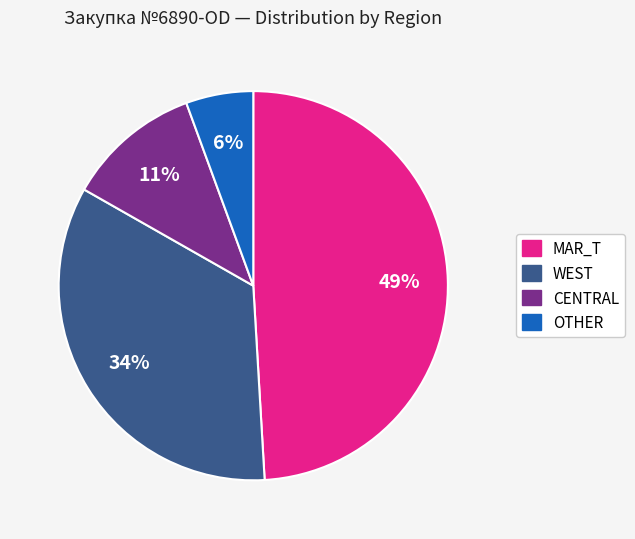

To the nearest percent, what percentage of the pie is OTHER?

6%